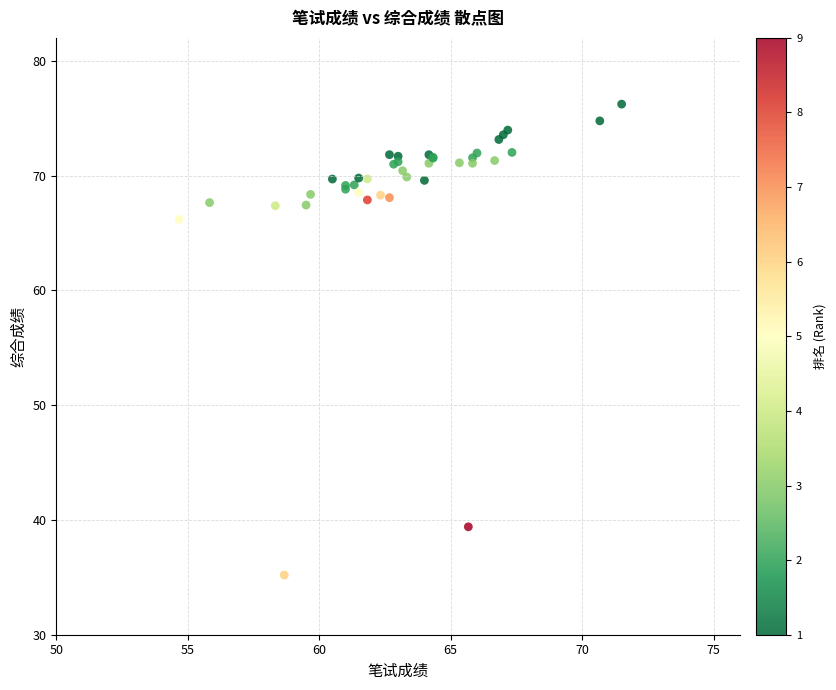

What Y value in the scatter plot is closest to 55?

66.2